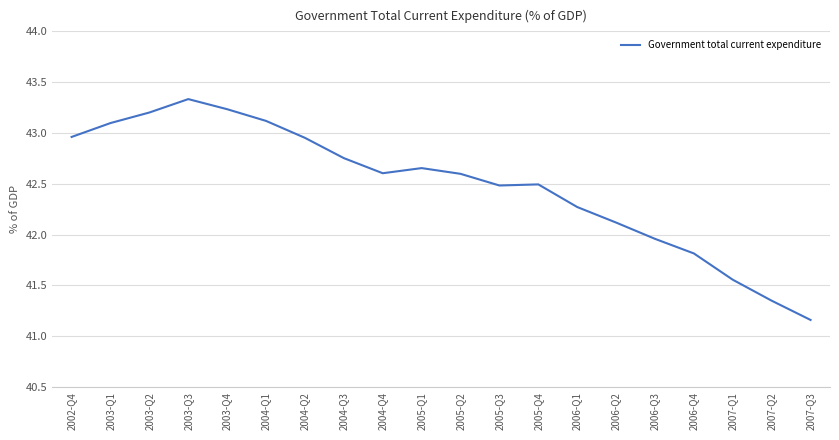

What position from the left is 2003-Q4?

5